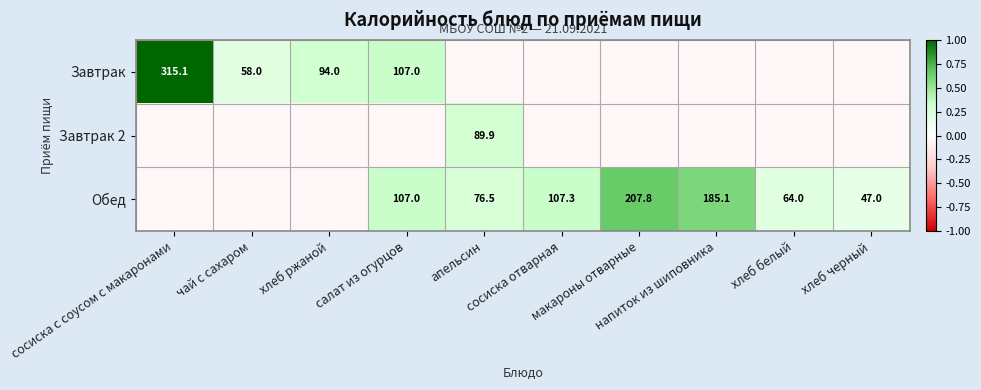

Where is Обед nearest to the value 0?

сосиска с соусом с макаронами